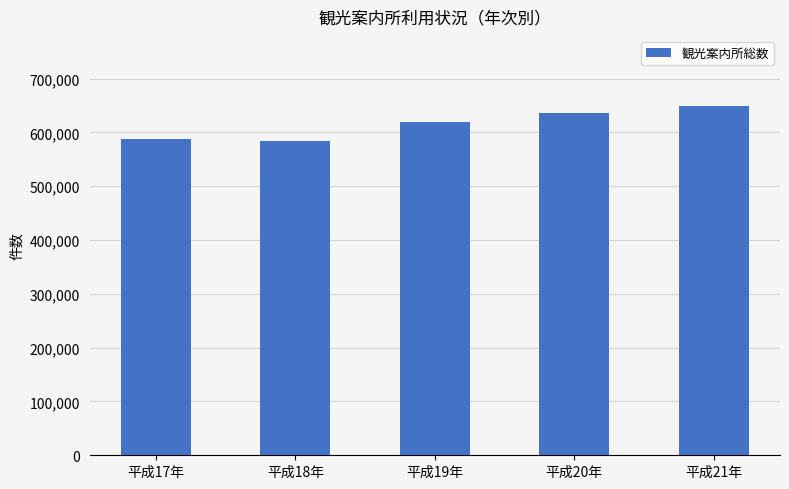

Which label corresponds to the largest value in the chart?

平成21年